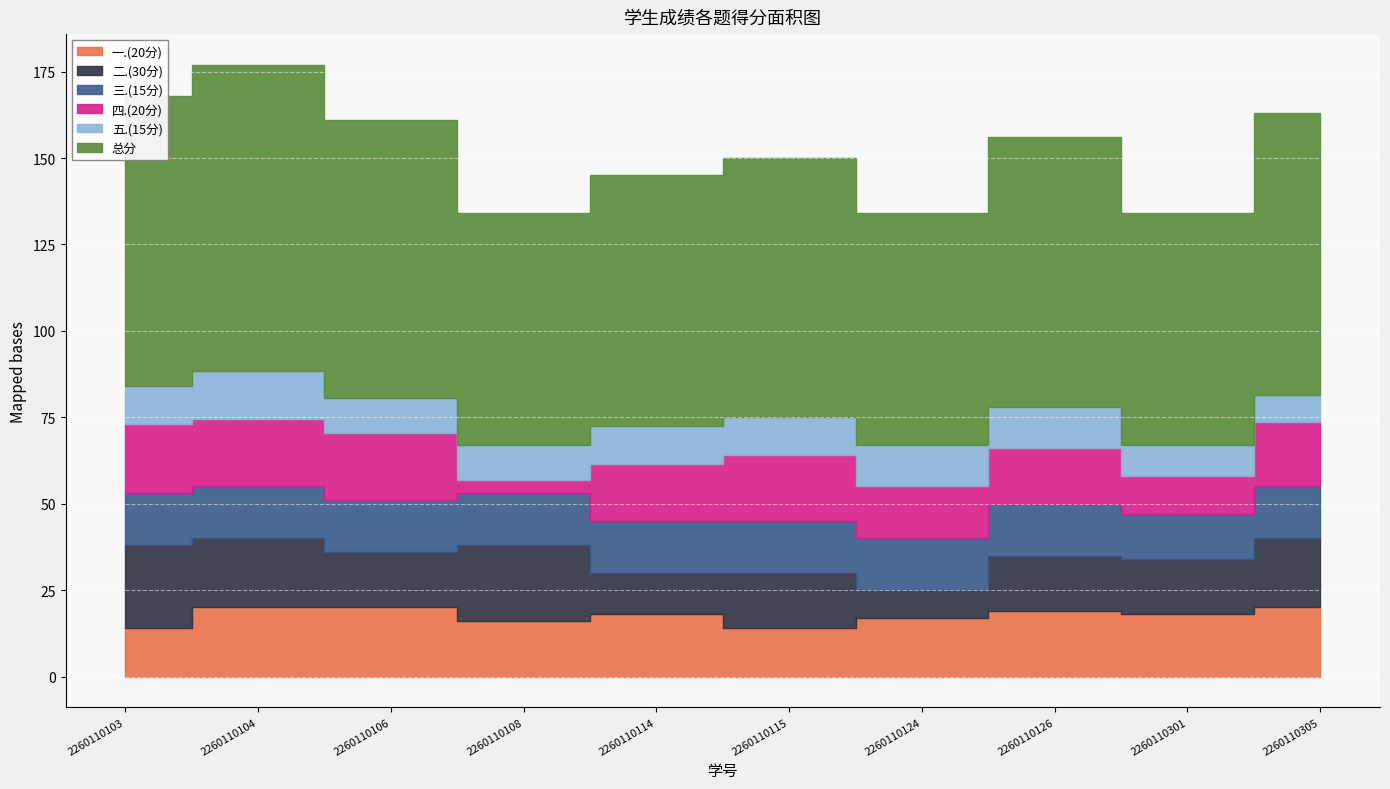

Is the value of 三.(15分) at 2260110115 greater than the value of 五.(15分) at 2260110301?

Yes